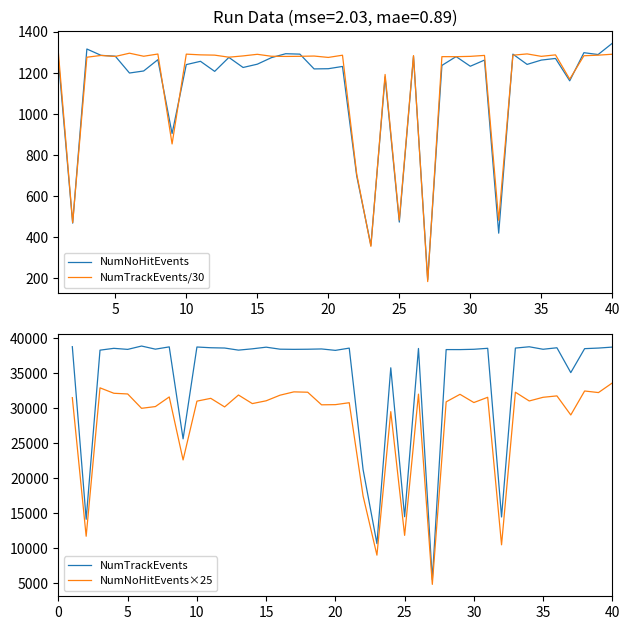

What is the lowest value of the NumNoHitEvents series?

194.0